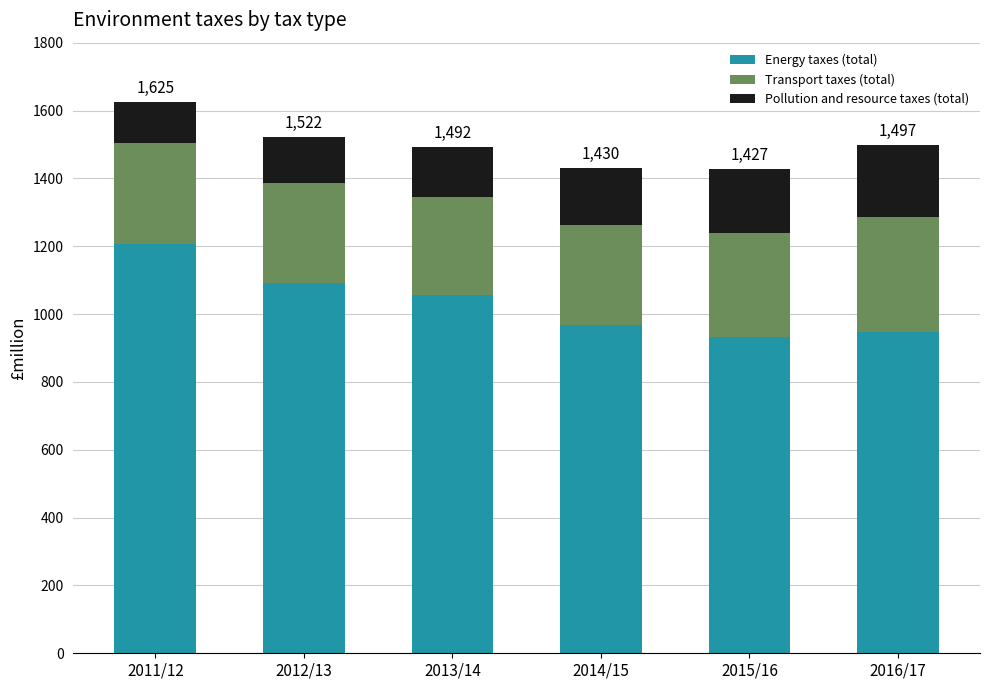

What is the total value across all series at 2011/12?

1625